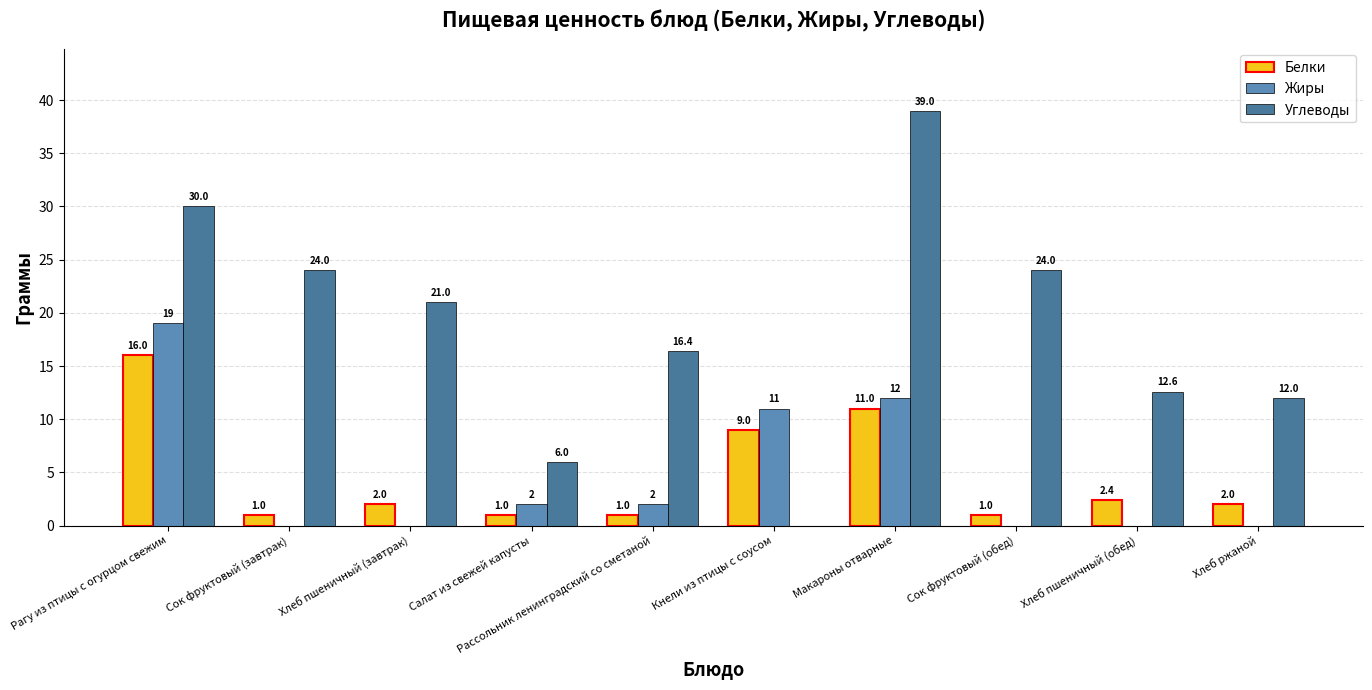

At which category is the sum across all series the highest?

Рагу из птицы с огурцом свежим